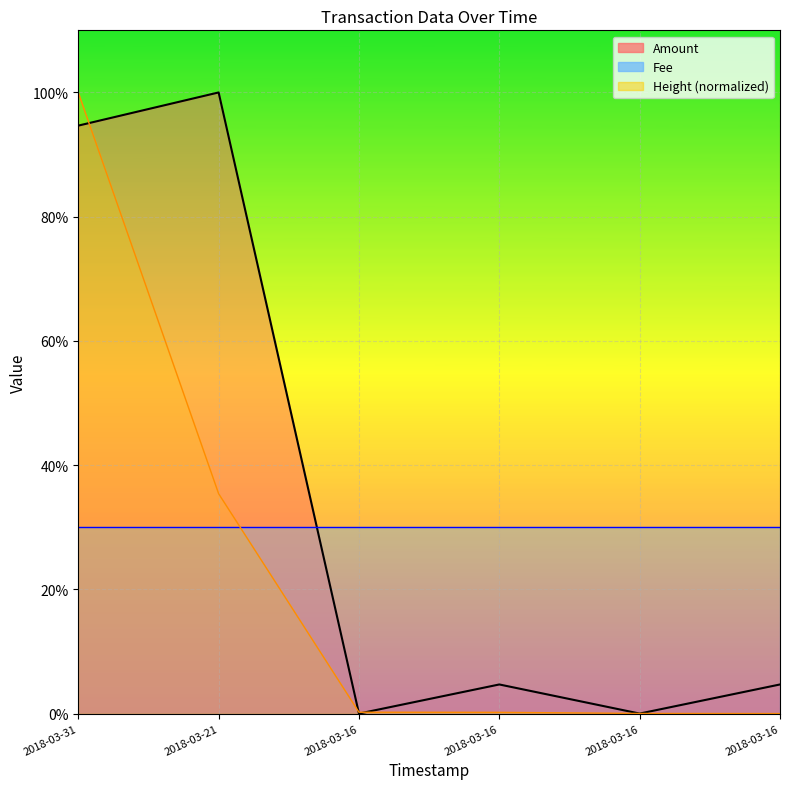

What is the difference between the Amount values at 2018-03-16 01:35:01 and 2018-03-16 02:32:34?

4.7